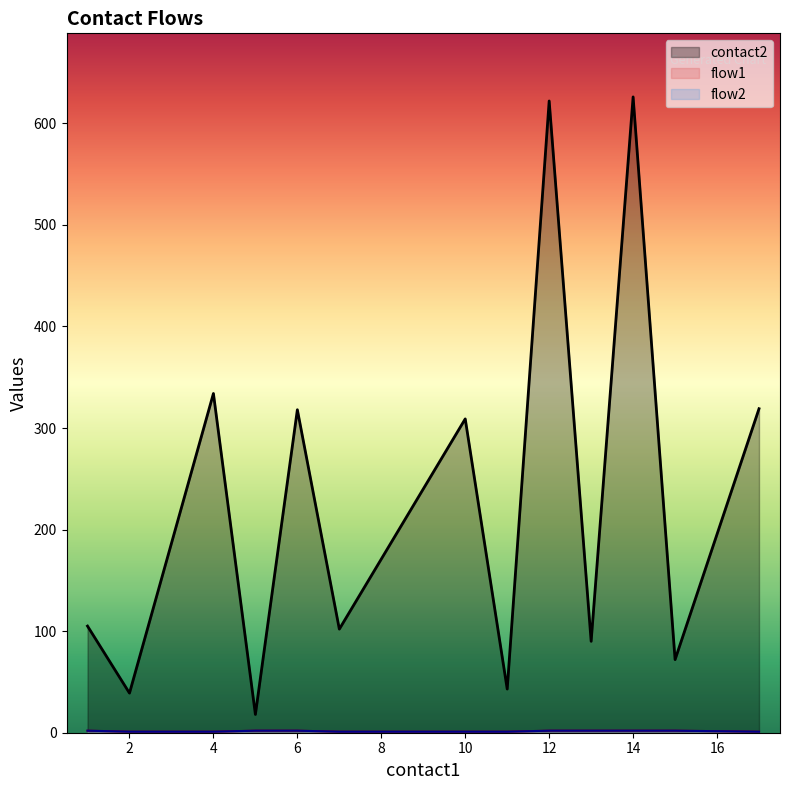

True or false: contact2 and flow1 intersect in this chart.

False